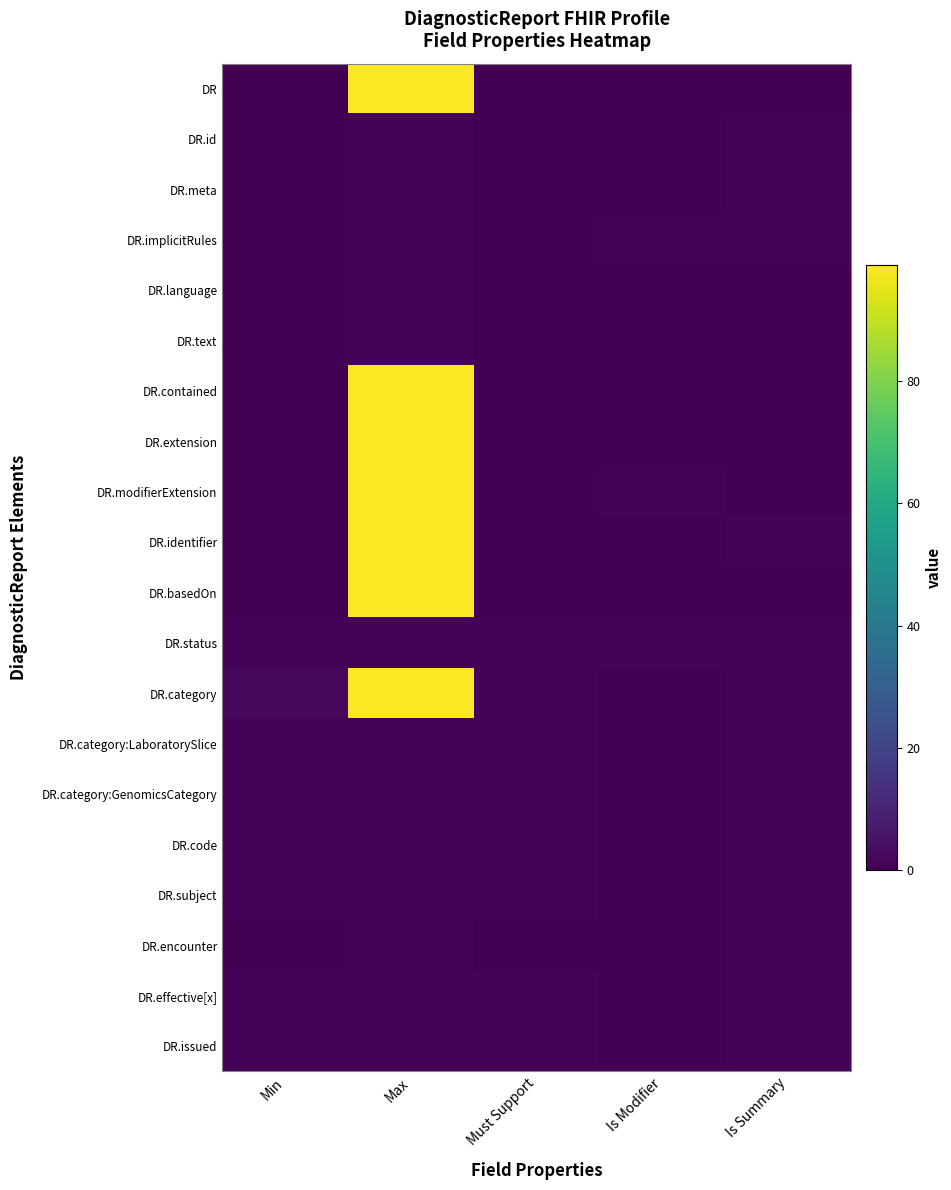

Reading left to right, list all the values displayed in this chart.

DR: Min=0	Max=99	Must Support=0	Is Modifier=0	Is Summary=0
DR.id: Min=0	Max=1	Must Support=0	Is Modifier=0	Is Summary=1
DR.meta: Min=0	Max=1	Must Support=0	Is Modifier=0	Is Summary=1
DR.implicitRules: Min=0	Max=1	Must Support=0	Is Modifier=1	Is Summary=1
DR.language: Min=0	Max=1	Must Support=0	Is Modifier=0	Is Summary=0
DR.text: Min=0	Max=1	Must Support=0	Is Modifier=0	Is Summary=0
DR.contained: Min=0	Max=99	Must Support=0	Is Modifier=0	Is Summary=0
DR.extension: Min=0	Max=99	Must Support=0	Is Modifier=0	Is Summary=0
DR.modifierExtension: Min=0	Max=99	Must Support=0	Is Modifier=1	Is Summary=0
DR.identifier: Min=0	Max=99	Must Support=0	Is Modifier=0	Is Summary=1
DR.basedOn: Min=0	Max=99	Must Support=0	Is Modifier=0	Is Summary=0
DR.status: Min=1	Max=1	Must Support=1	Is Modifier=1	Is Summary=1
DR.category: Min=2	Max=99	Must Support=1	Is Modifier=0	Is Summary=1
DR.category:LaboratorySlice: Min=1	Max=1	Must Support=1	Is Modifier=0	Is Summary=1
DR.category:GenomicsCategory: Min=1	Max=1	Must Support=1	Is Modifier=0	Is Summary=1
DR.code: Min=1	Max=1	Must Support=1	Is Modifier=0	Is Summary=1
DR.subject: Min=1	Max=1	Must Support=1	Is Modifier=0	Is Summary=1
DR.encounter: Min=0	Max=1	Must Support=0	Is Modifier=0	Is Summary=1
DR.effective[x]: Min=1	Max=1	Must Support=1	Is Modifier=0	Is Summary=1
DR.issued: Min=1	Max=1	Must Support=1	Is Modifier=0	Is Summary=1